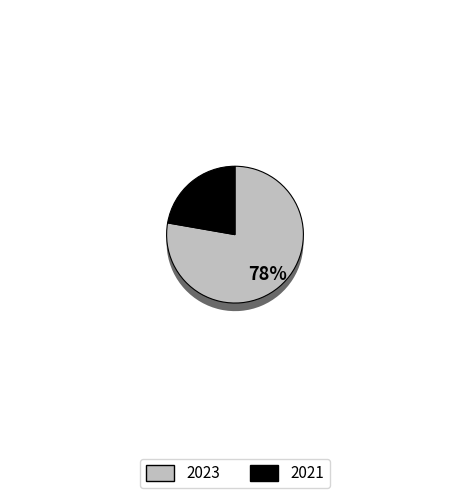

To the nearest percent, what is the combined percentage of 2021 and 2023?

100%